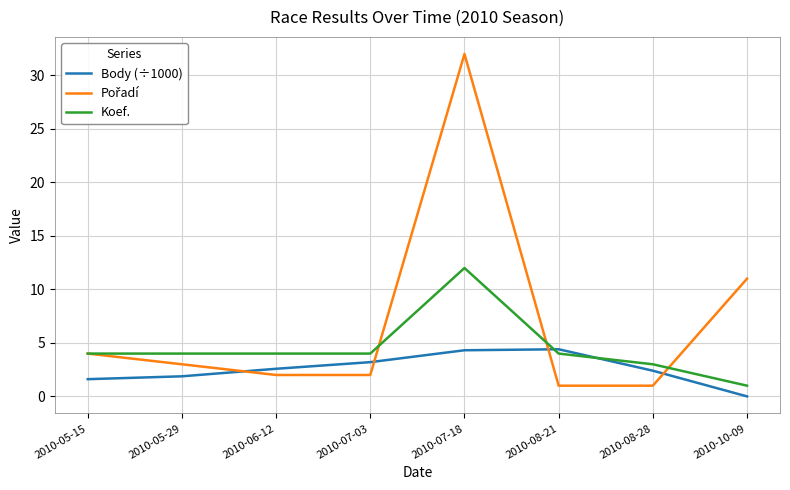

How many lines are shown in the chart?

3